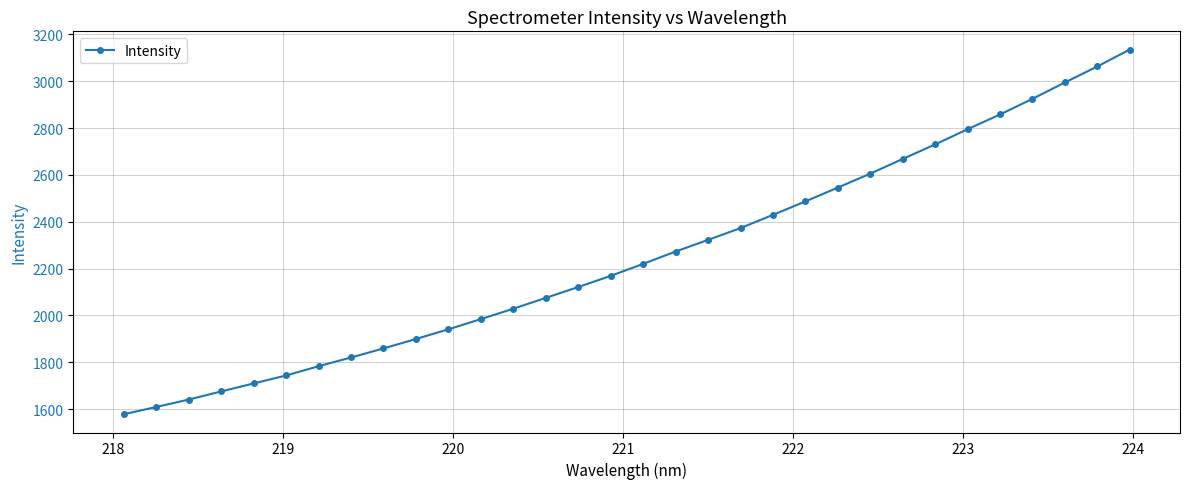

What is the greatest value displayed?

3135.5